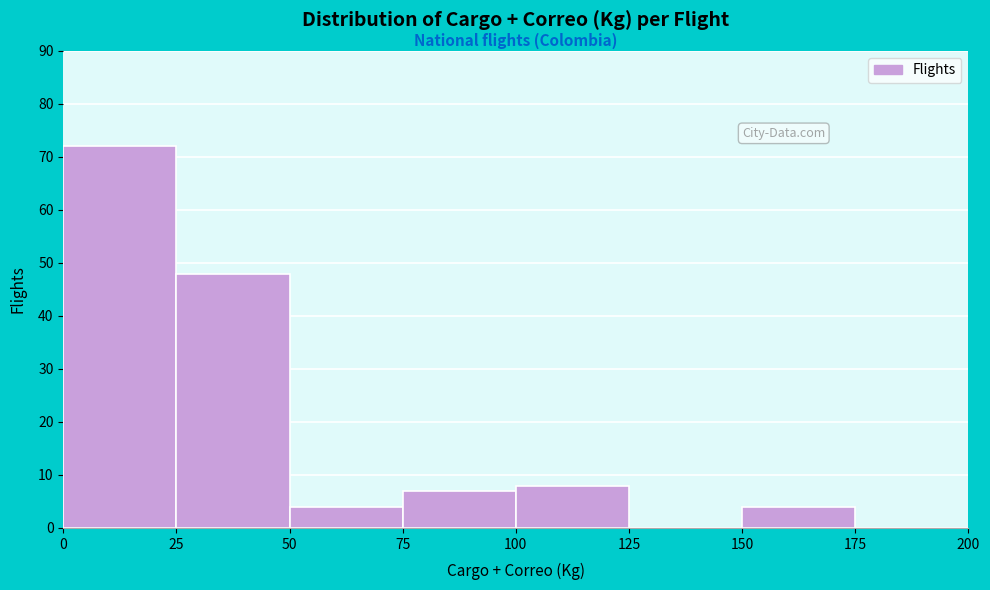

Which range on the x-axis has the tallest bar?

0 to 25